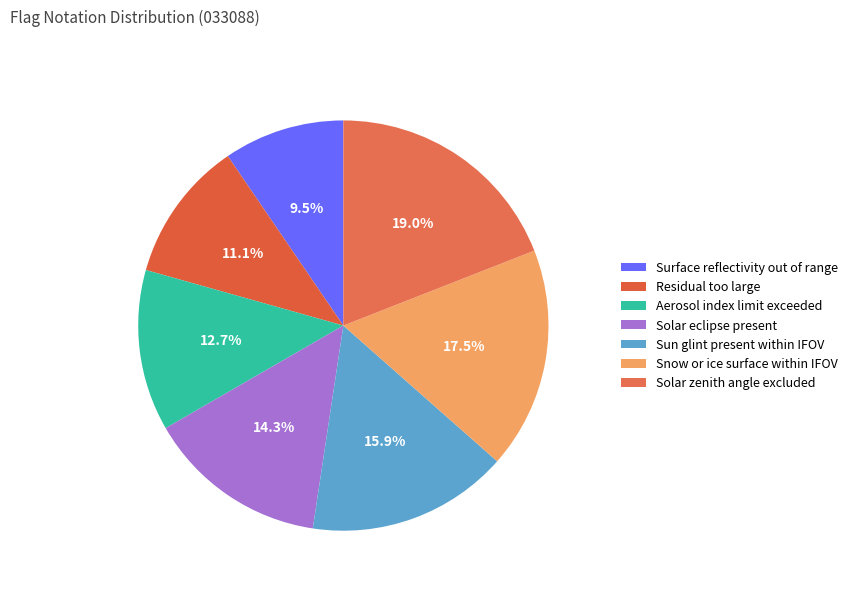

How many slices are in this pie chart?

7